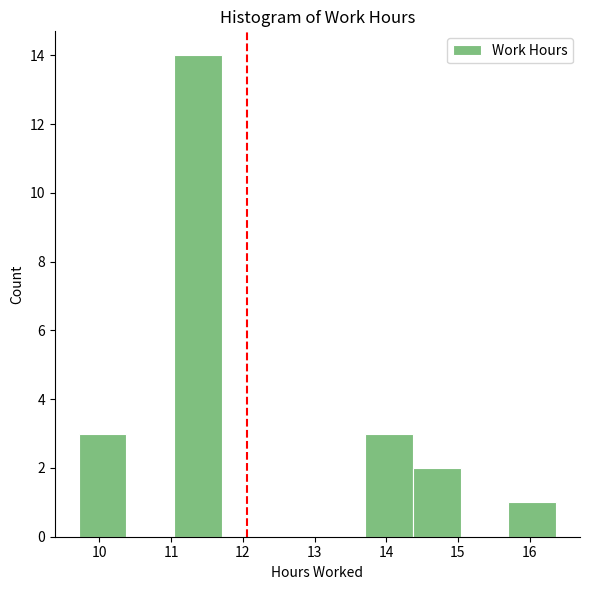

Reading left to right, list every bar in this chart as the range it spans on the x-axis followed by its height. Neither the bar edges nor the heights are printed on the chart, so give them approximately, as read against the axes.

9.7 to 10.4: 3
10.4 to 11.0: 0
11.0 to 11.7: 14
11.7 to 12.4: 0
12.4 to 13.0: 0
13.0 to 13.7: 0
13.7 to 14.4: 3
14.4 to 15.0: 2
15.0 to 15.7: 0
15.7 to 16.4: 1